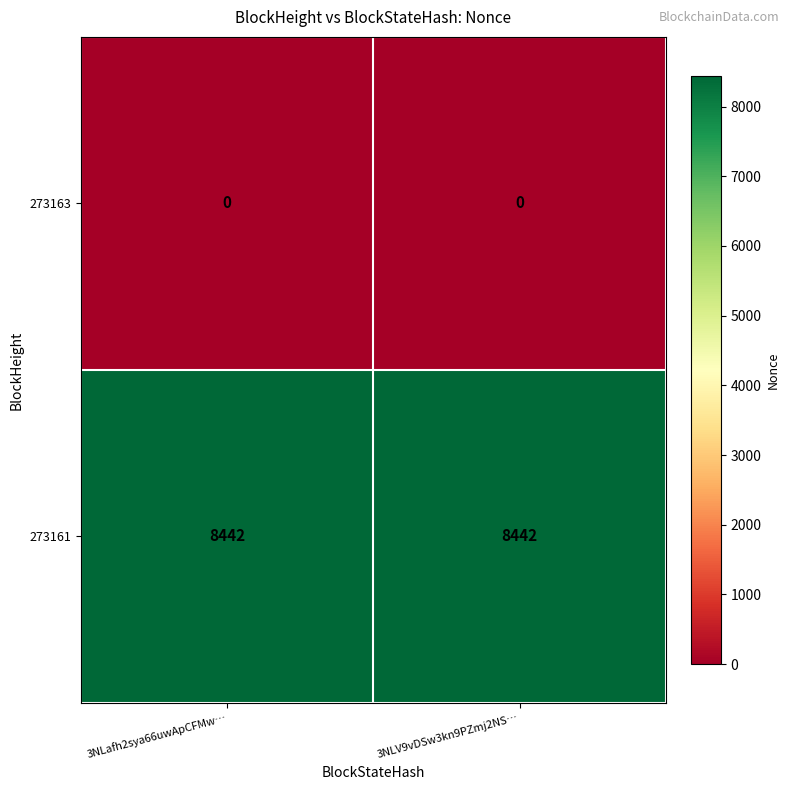

Rank the series at 3NLafh2sya66uwApCFMw… from lowest to highest value.

273163, 273161